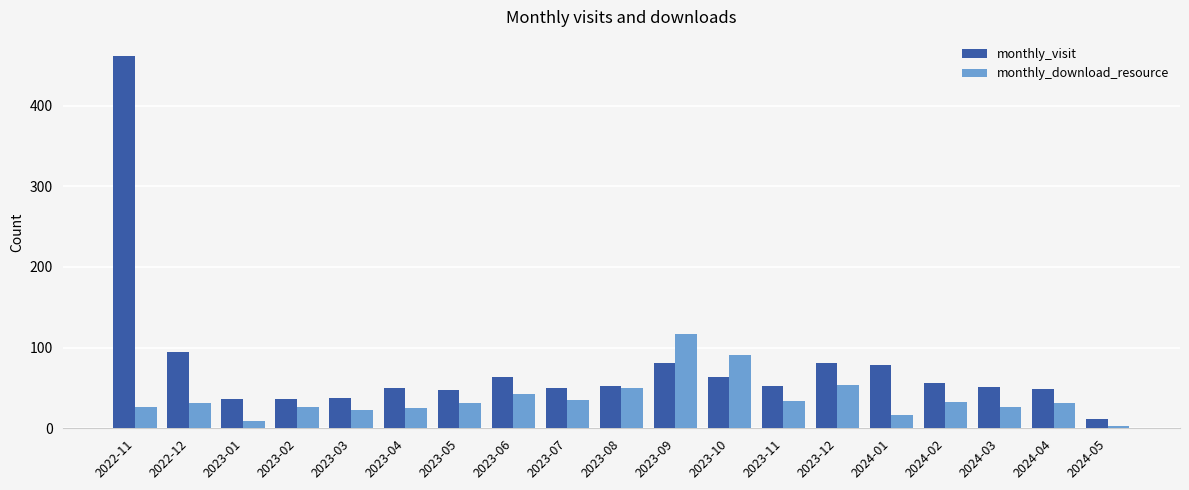

List the series in order of their overall mean, highest first.

monthly_visit, monthly_download_resource